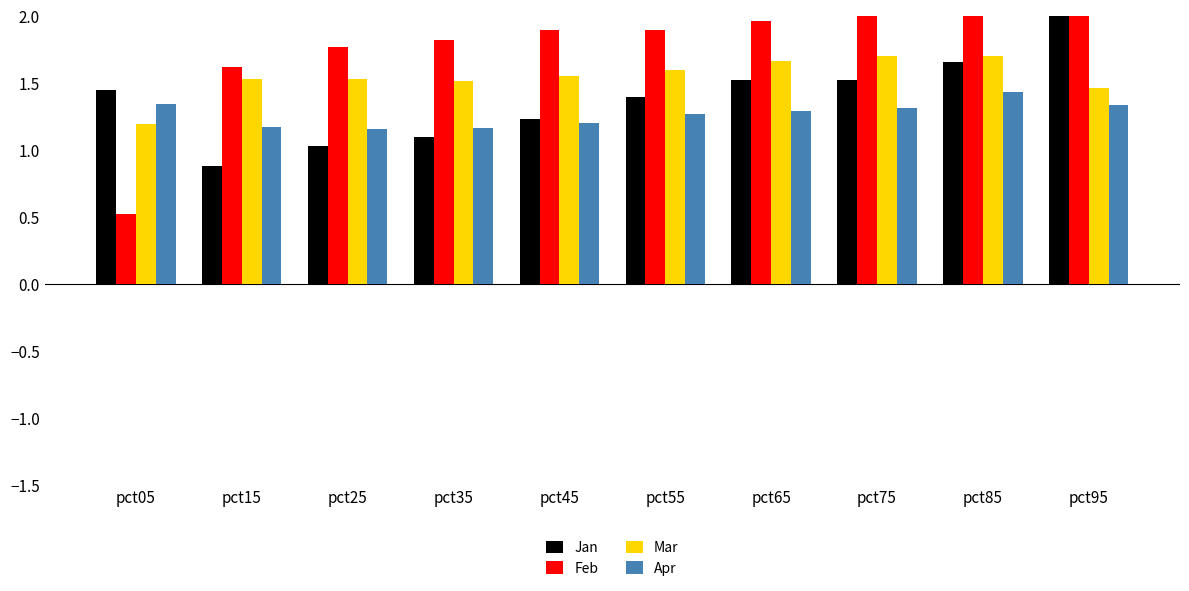

How many values in the Feb series are below 1?

1